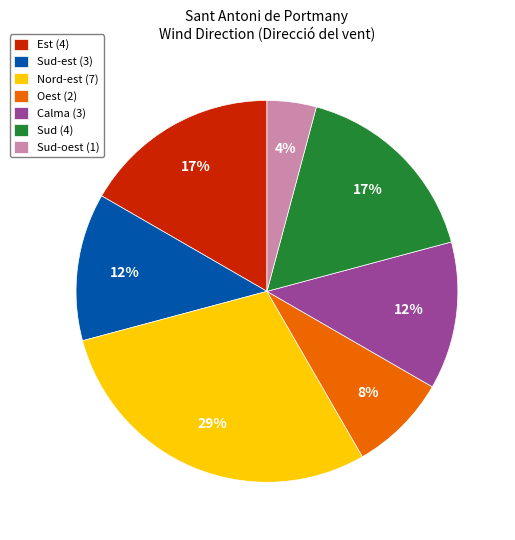

Count the number of slices in the pie.

7